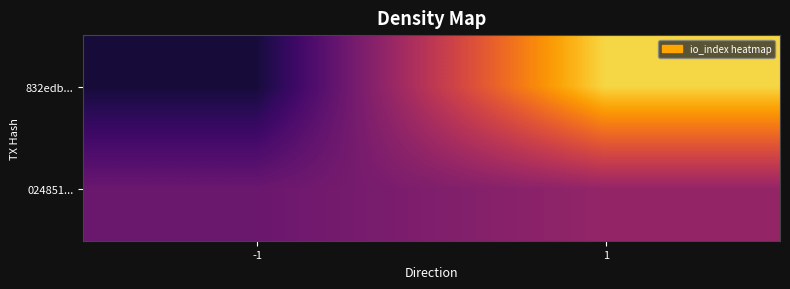

Reading left to right, extract all data points from this chart.

832edb...: -1=-1	1=7
024851...: -1=1	1=2